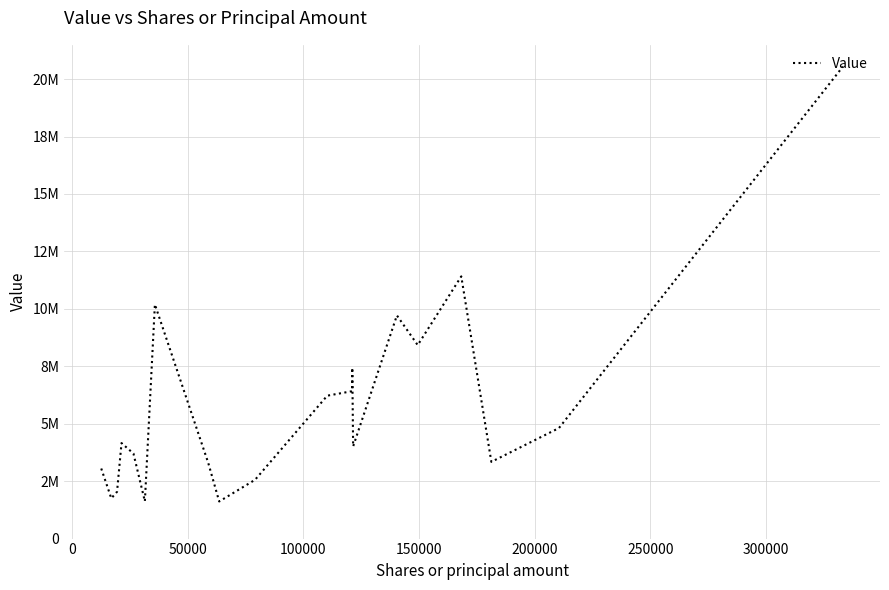

True or false: there are more than 0 points higher than both neighbors.

True